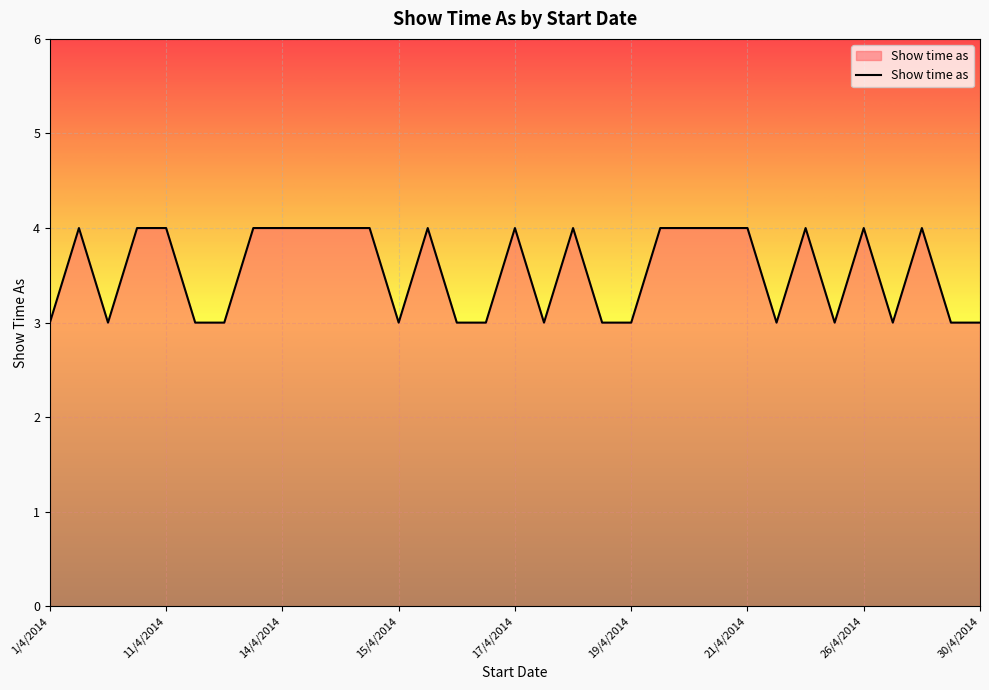

What is the greatest value displayed?

4